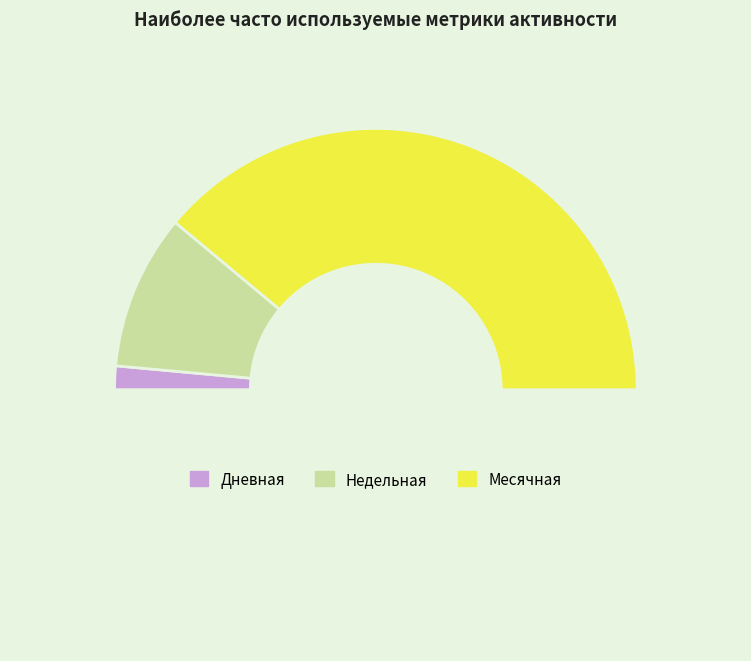

Count the number of slices in the pie.

4